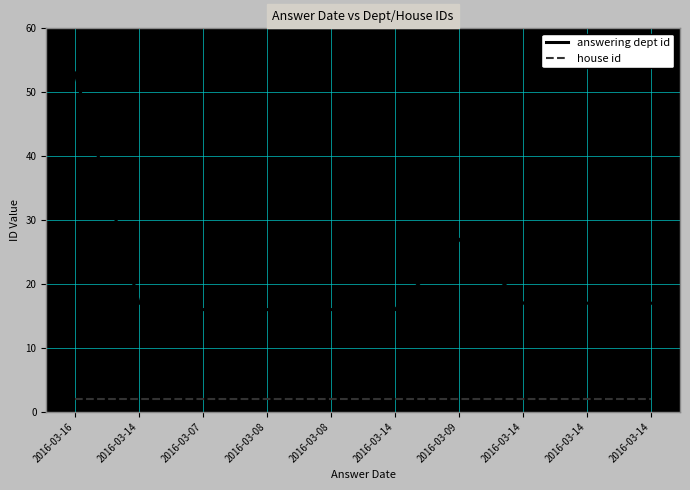

Which series has the widest spread of values?

answering dept id